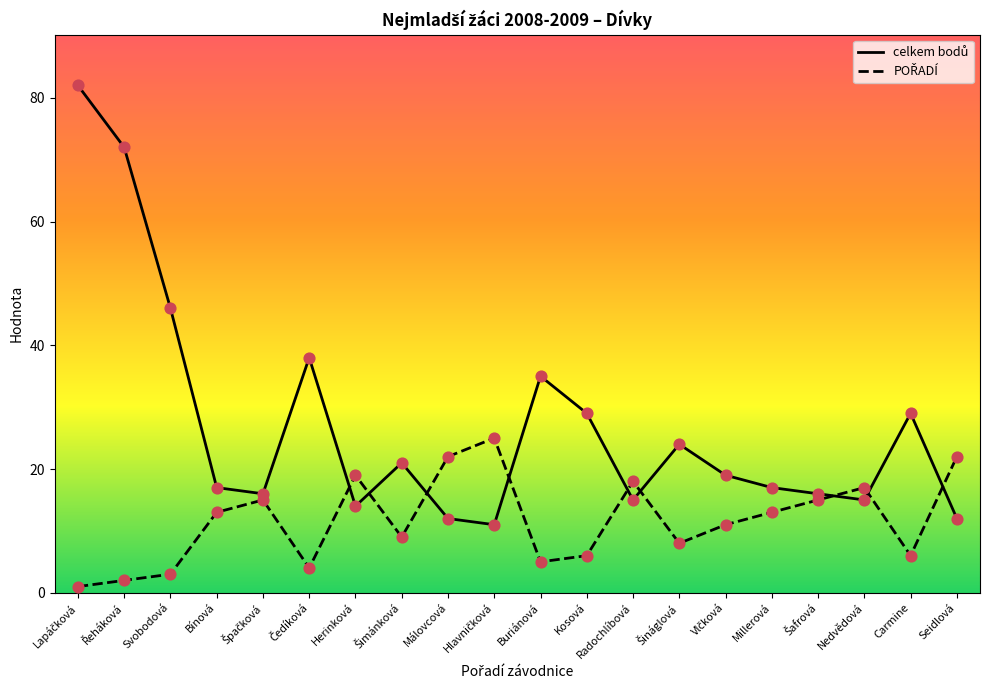

Which series has the largest total across all categories?

celkem bodů